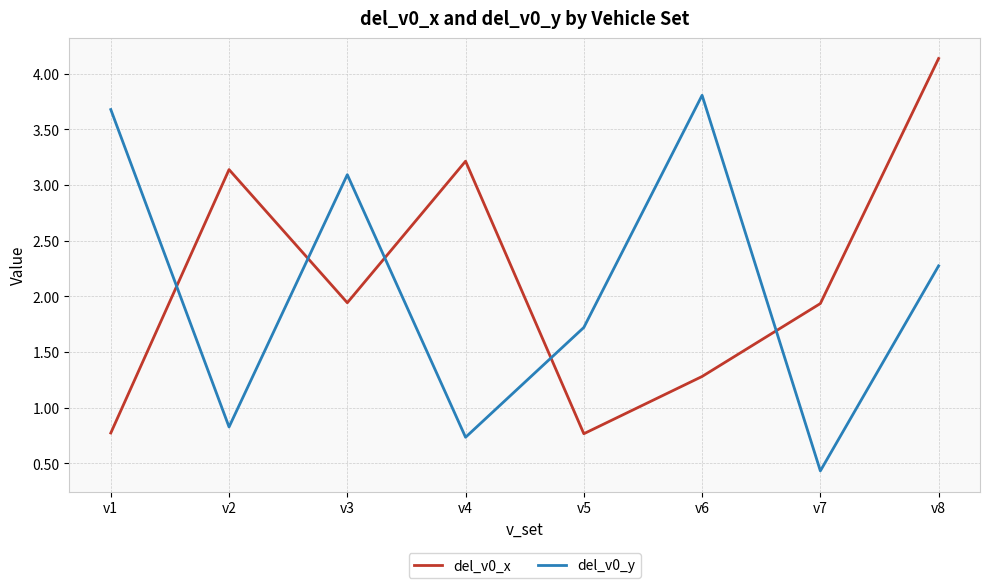

Read the del_v0_x value at v8.

4.1